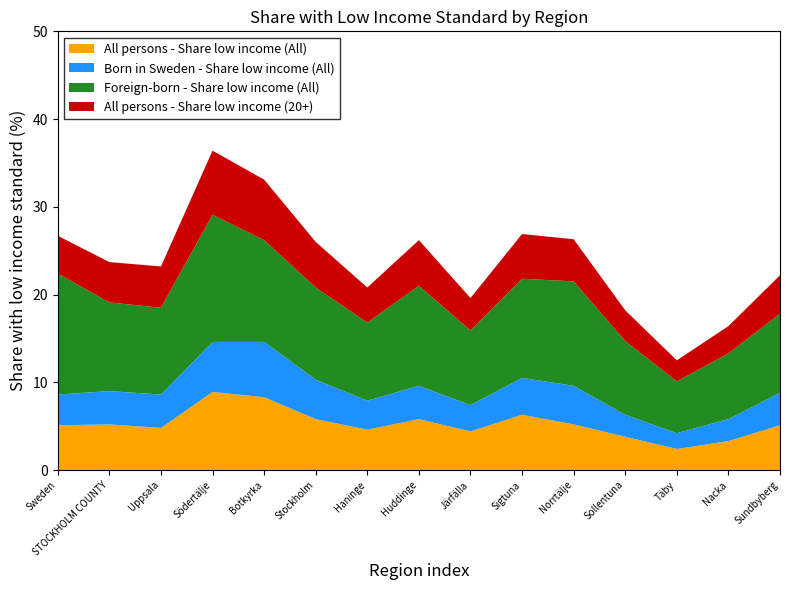

Reading right to left, list all the values displayed in this chart.

All persons - Share low income (All): Sundbyberg=5.1	Nacka=3.3	Täby=2.4	Sollentuna=3.8	Norrtälje=5.2	Sigtuna=6.3	Järfälla=4.4	Huddinge=5.8	Haninge=4.6	Stockholm=5.8	Botkyrka=8.3	Södertälje=8.9	Uppsala=4.8	STOCKHOLM COUNTY=5.2	Sweden=5.1
Born in Sweden - Share low income (All): Sundbyberg=3.7	Nacka=2.5	Täby=1.8	Sollentuna=2.5	Norrtälje=4.4	Sigtuna=4.2	Järfälla=3.0	Huddinge=3.8	Haninge=3.3	Stockholm=4.5	Botkyrka=6.3	Södertälje=5.7	Uppsala=3.8	STOCKHOLM COUNTY=3.8	Sweden=3.5
Foreign-born - Share low income (All): Sundbyberg=9.0	Nacka=7.5	Täby=5.9	Sollentuna=8.4	Norrtälje=11.9	Sigtuna=11.3	Järfälla=8.5	Huddinge=11.4	Haninge=8.9	Stockholm=10.5	Botkyrka=11.6	Södertälje=14.5	Uppsala=9.9	STOCKHOLM COUNTY=10.1	Sweden=13.8
All persons - Share low income (20+): Sundbyberg=4.4	Nacka=3.1	Täby=2.4	Sollentuna=3.5	Norrtälje=4.8	Sigtuna=5.1	Järfälla=3.7	Huddinge=5.2	Haninge=4.0	Stockholm=5.2	Botkyrka=6.9	Södertälje=7.3	Uppsala=4.7	STOCKHOLM COUNTY=4.6	Sweden=4.3